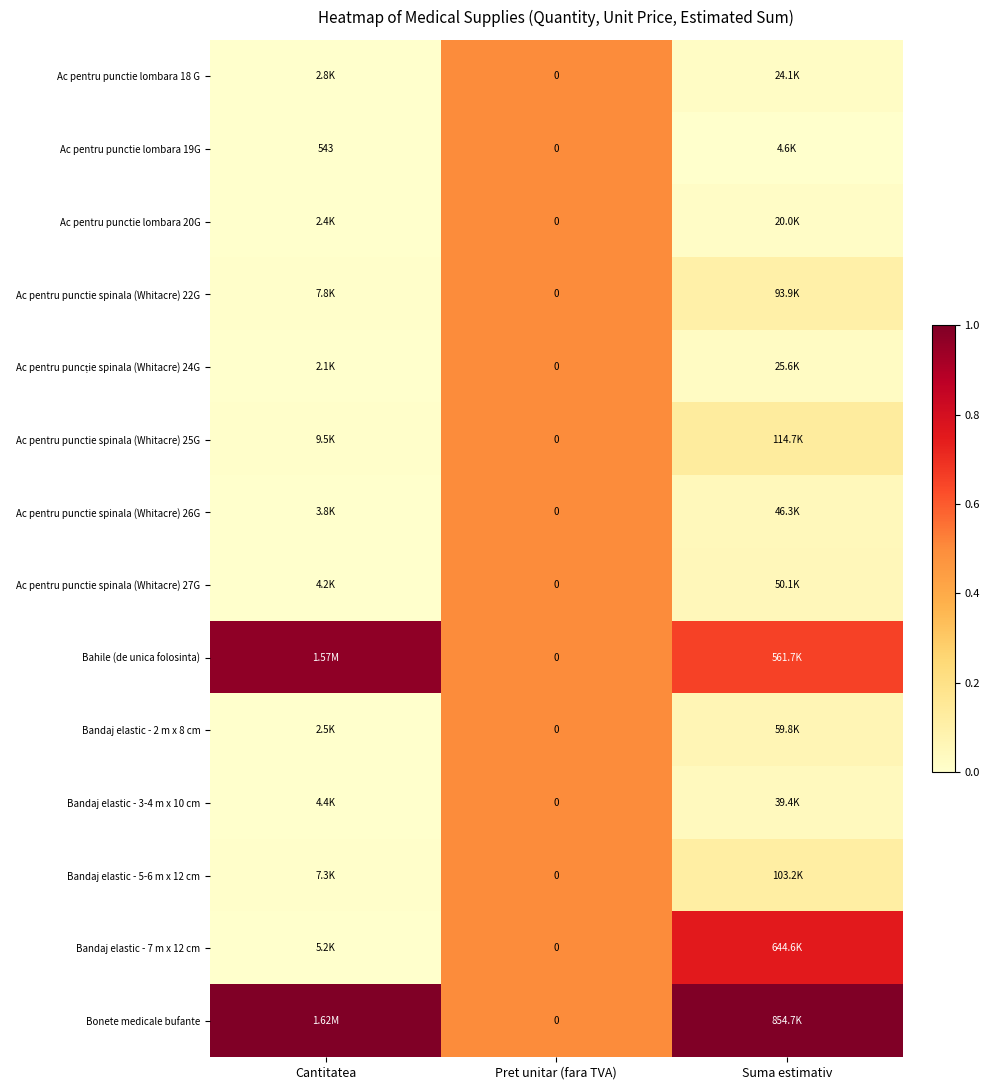

The value of Ac pentru punctie spinala (Whitacre) 27G at Pret unitar (fara TVA) is 0.5. True or false?

True